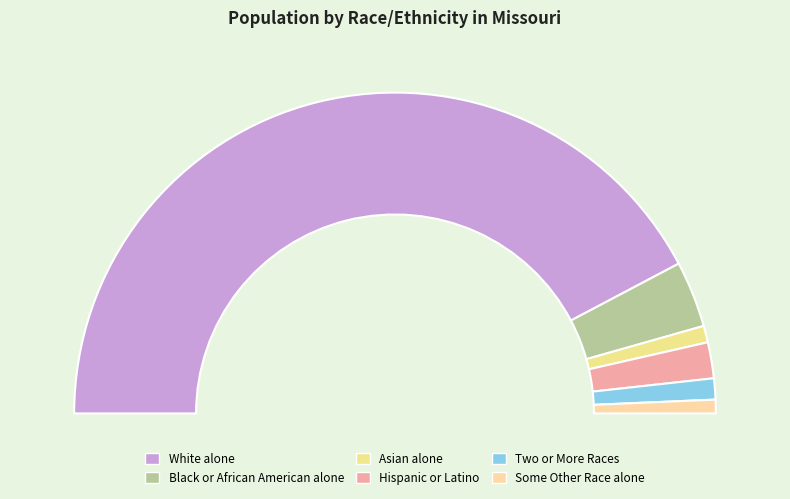

Which has a higher value, Asian alone or White alone?

White alone